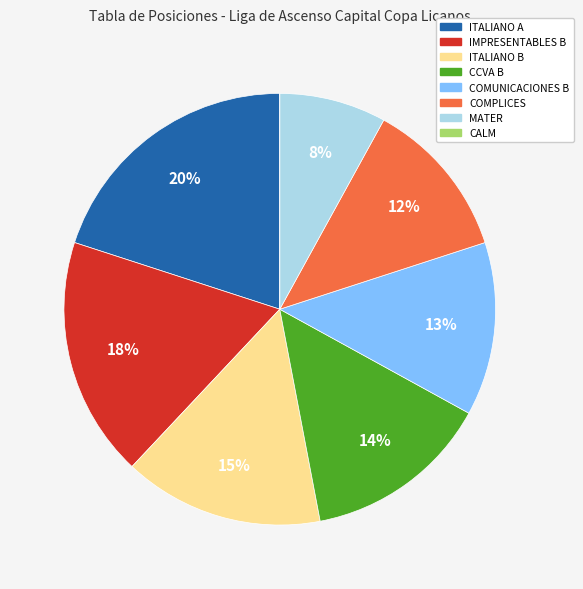

Does CCVA B represent more than half of the total?

No